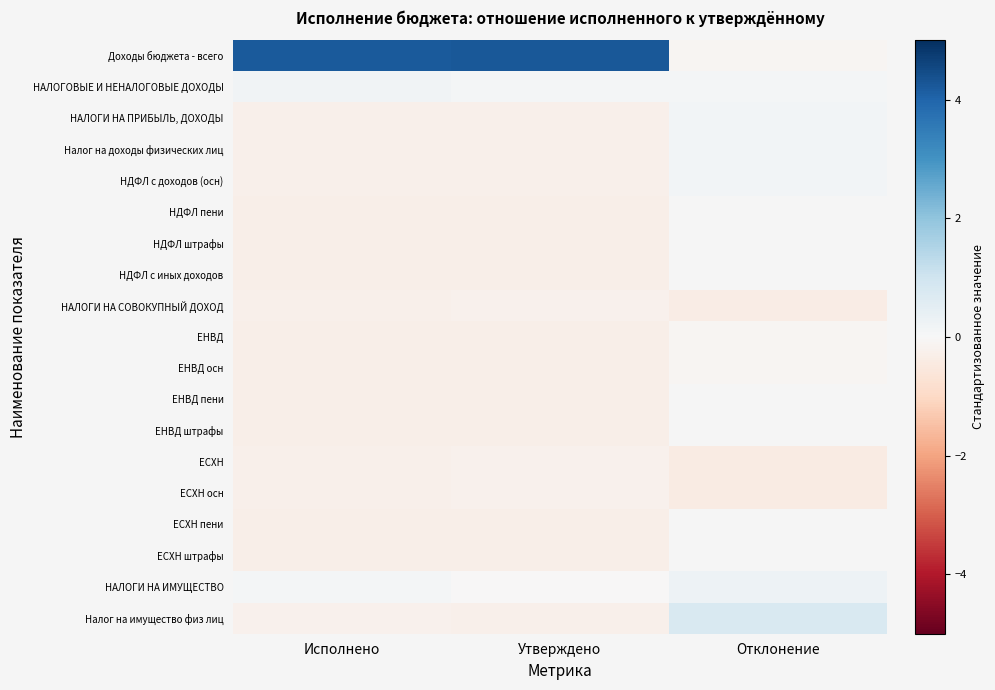

At which category does the chart reach its minimum across all series?

Отклонение